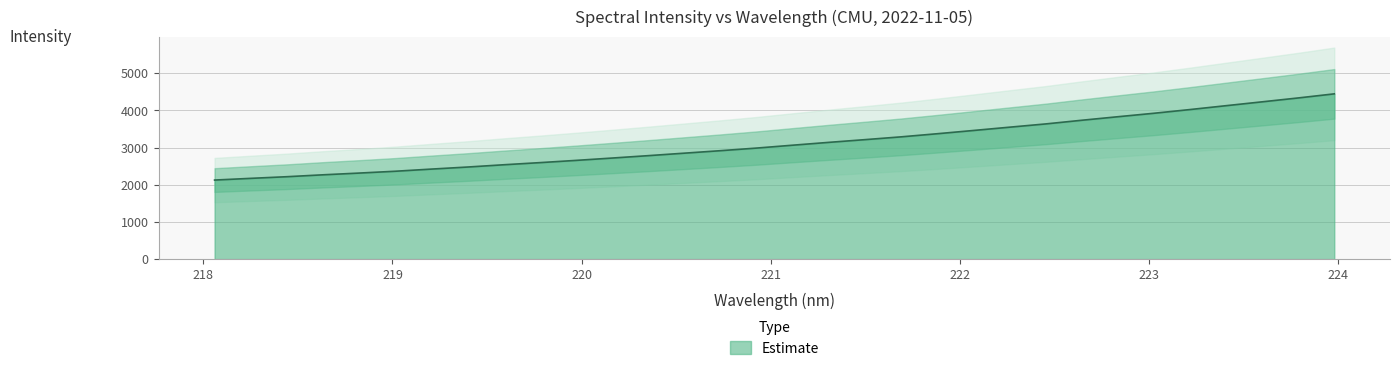

What is the sum of the values at 221.3083 and 223.408?

7269.1